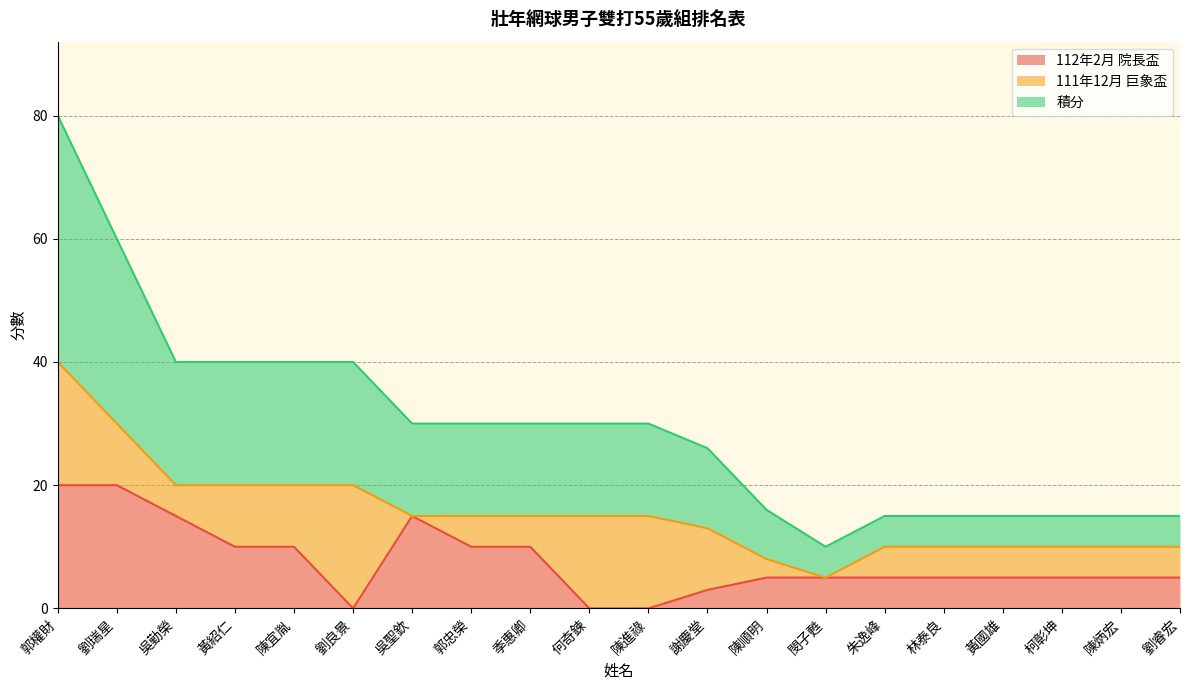

Which category has the lowest value in the 積分 series?

閔子甦